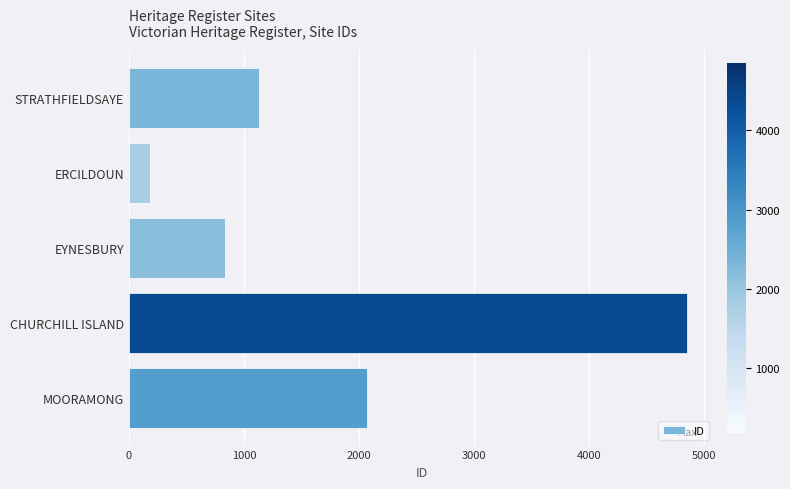

What is the difference between the maximum and minimum values?

4668